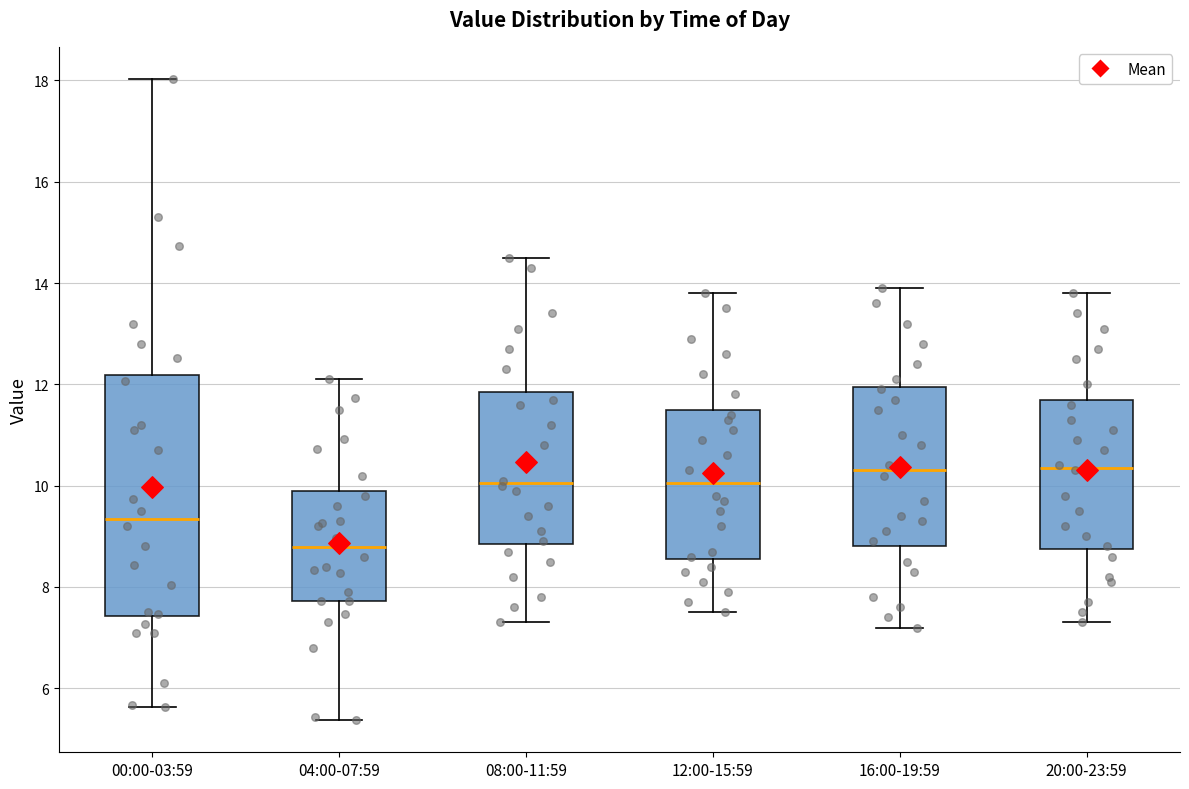

Which box is the tallest, from its lower edge to its upper edge?

00:00-03:59